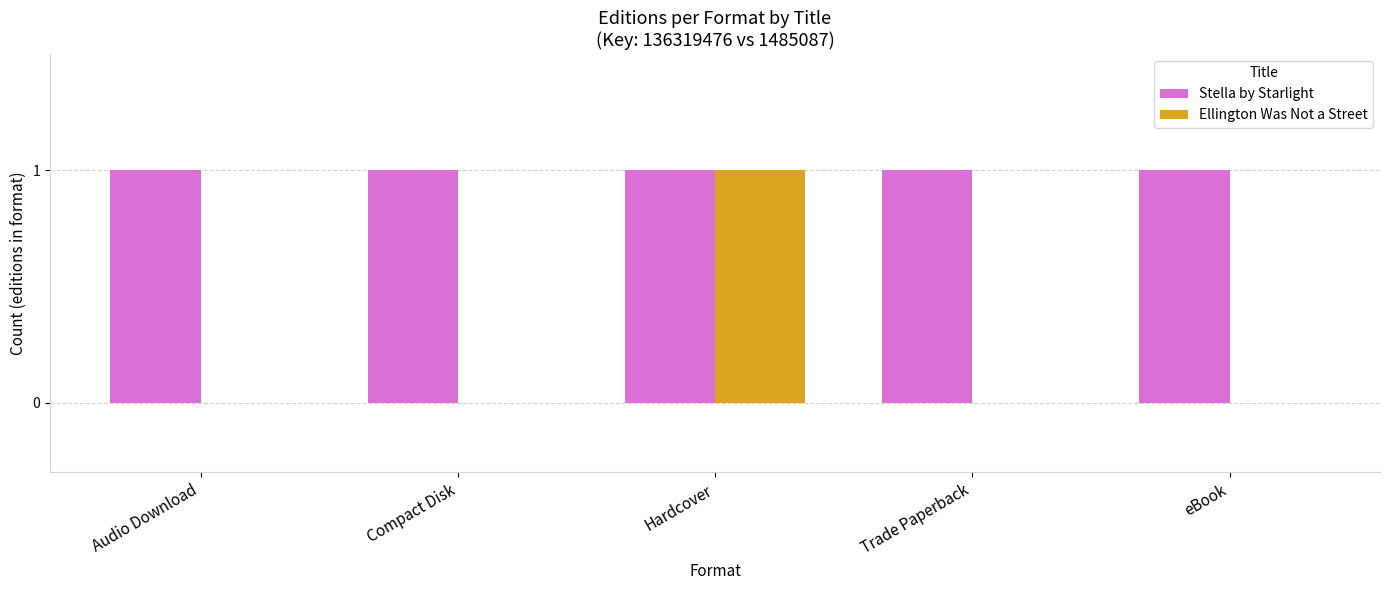

Which series has the widest spread of values?

Ellington Was Not a Street